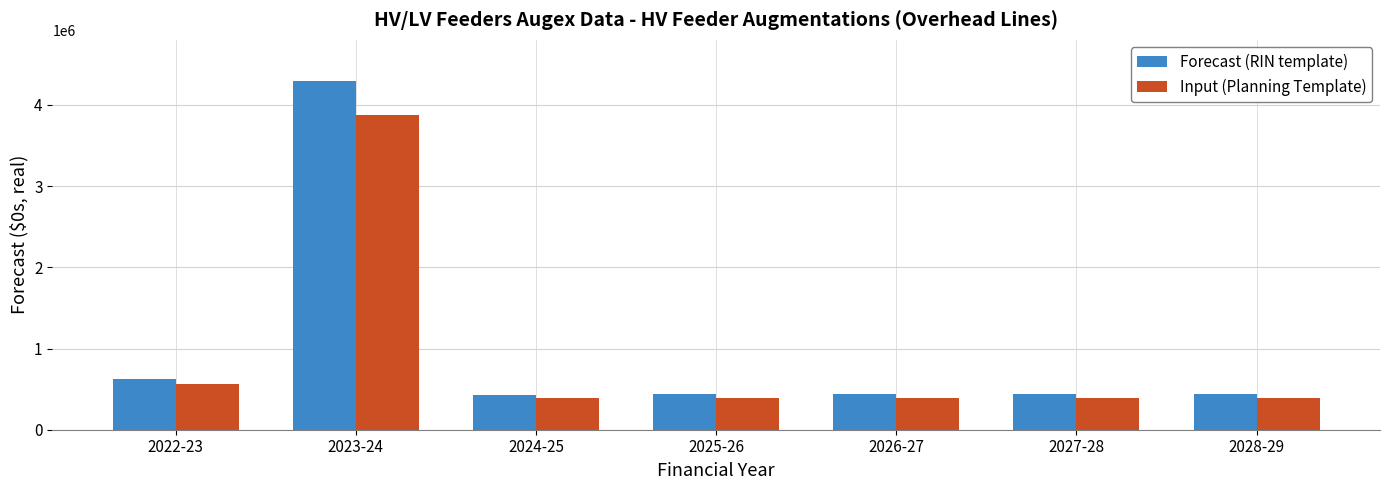

What position from the left is 2022-23?

1